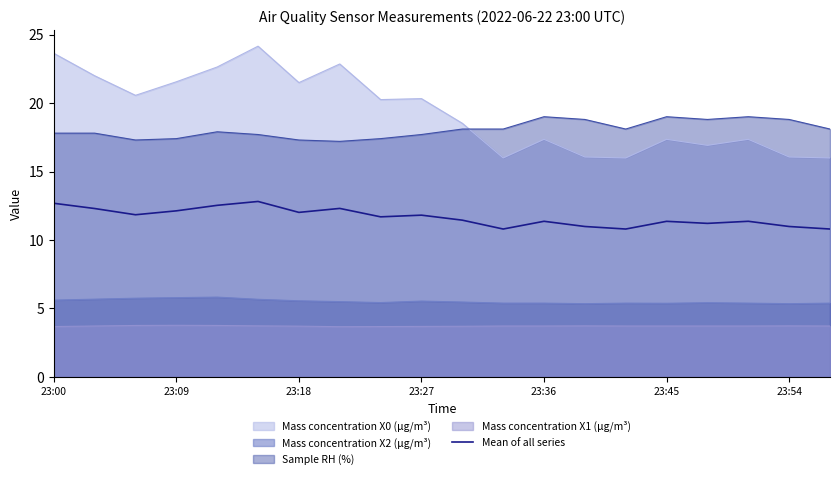

How many interior local peaks (higher than both neighbors) does the data have?

6